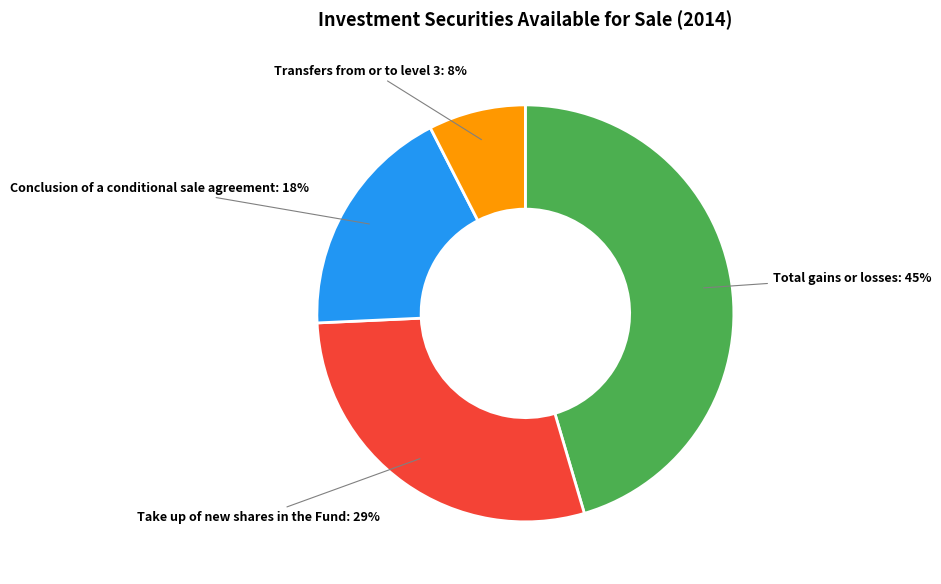

True or false: Total gains or losses accounts for 40% of the total.

False